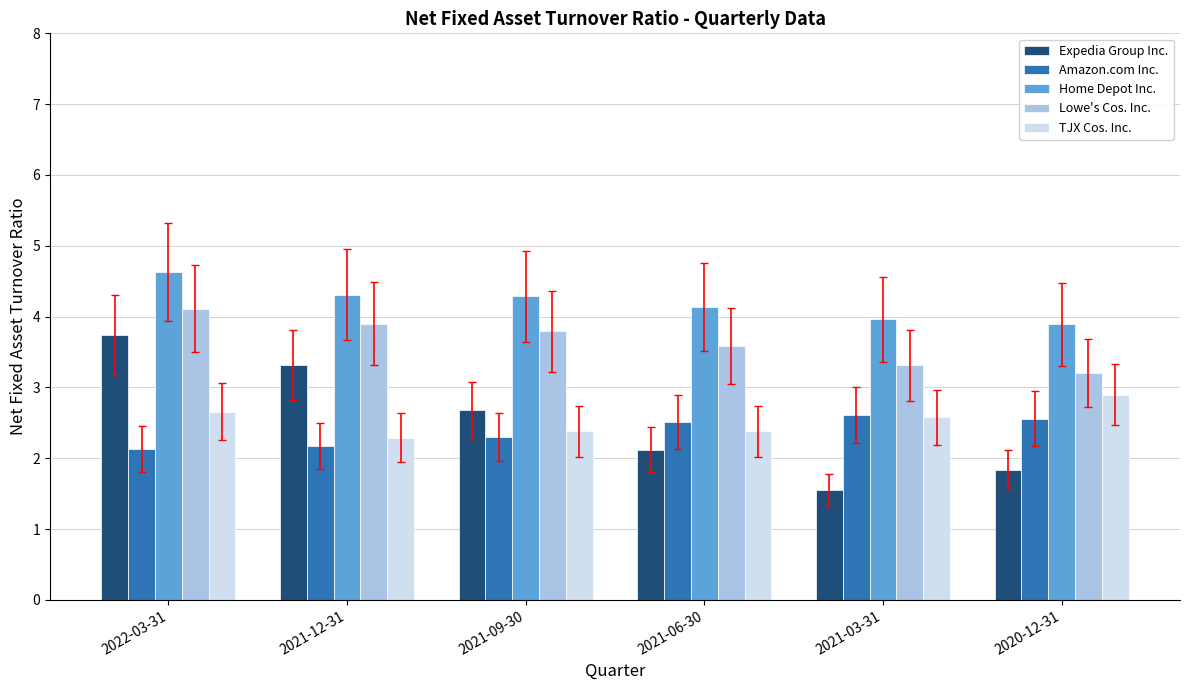

Does the chart contain stacked bars?

No